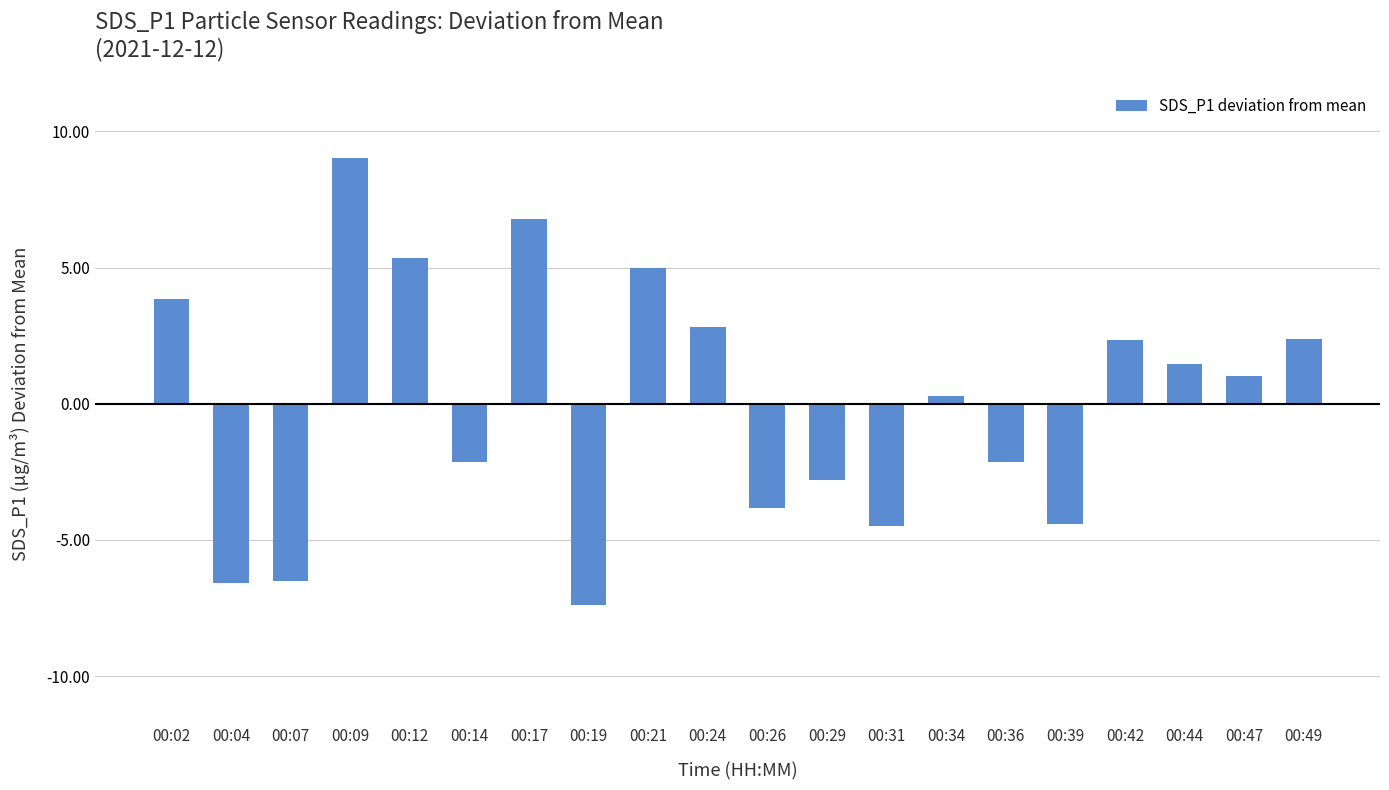

How many values exceed 1?

10